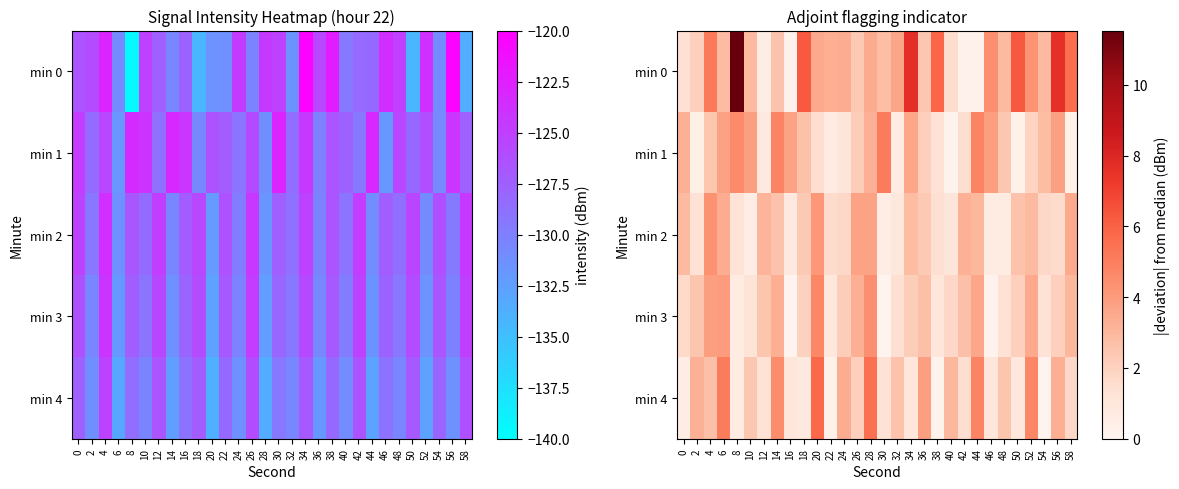

At how many categories does at least one series exceed 9?

1